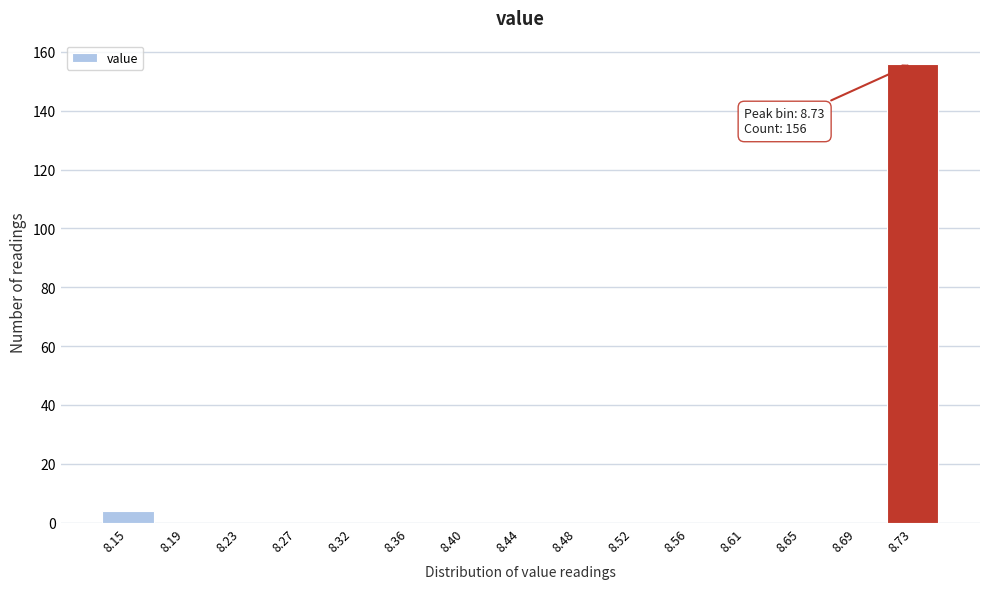

Which range on the x-axis has the tallest bar?

8.710 to 8.750